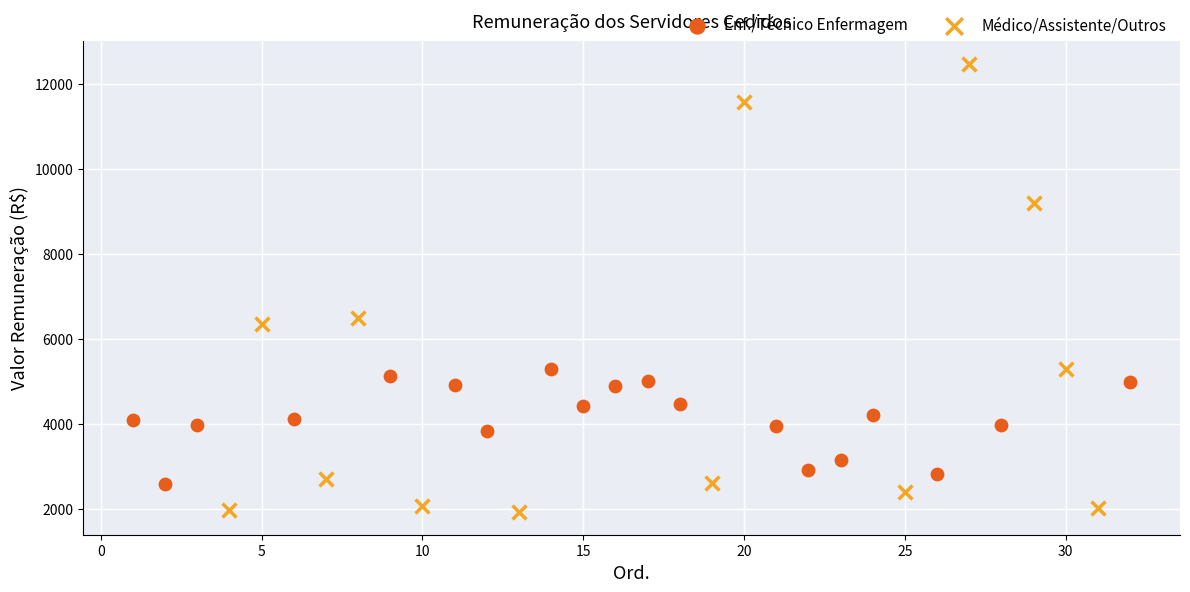

Which series reaches the maximum Y coordinate?

Médico/Assistente/Outros